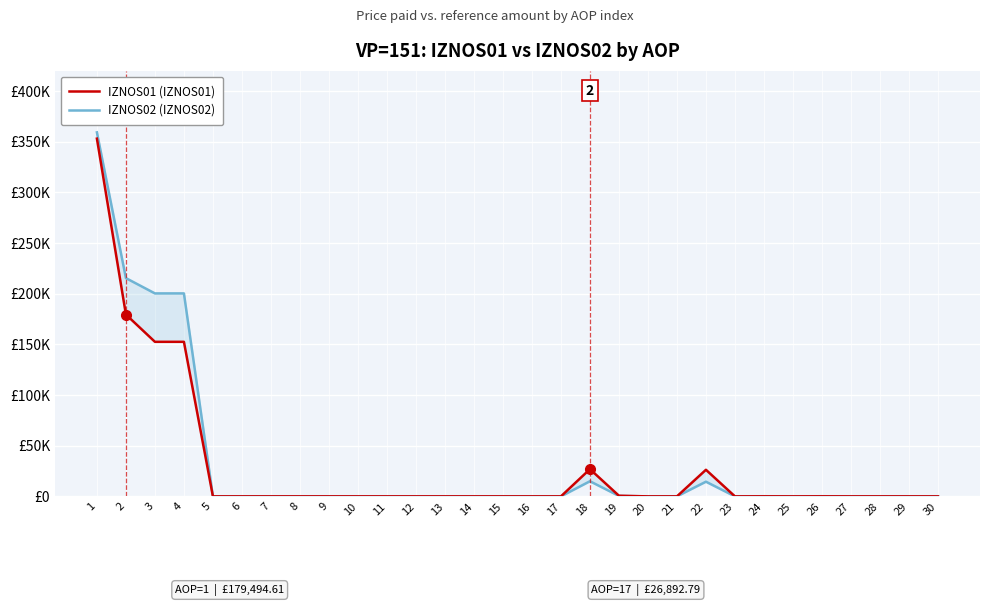

What are all the series names shown in the legend?

IZNOS01, IZNOS02